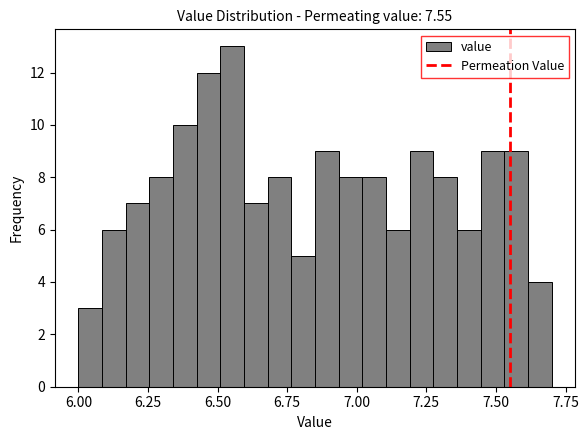

Read against the x-axis, roughly where is the centre of the tallest bar?

6.55